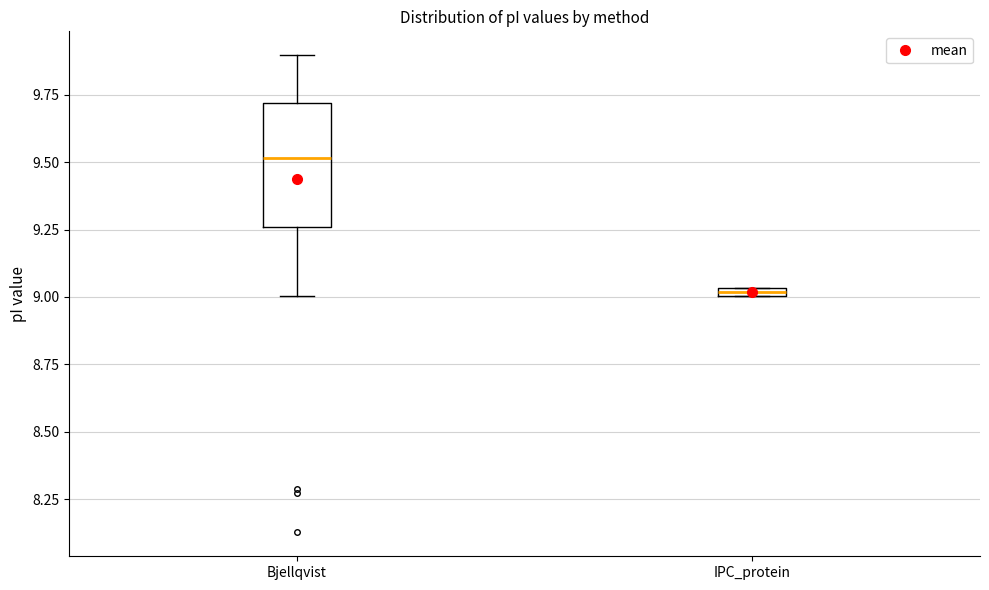

Which box's median line is the lowest?

IPC_protein